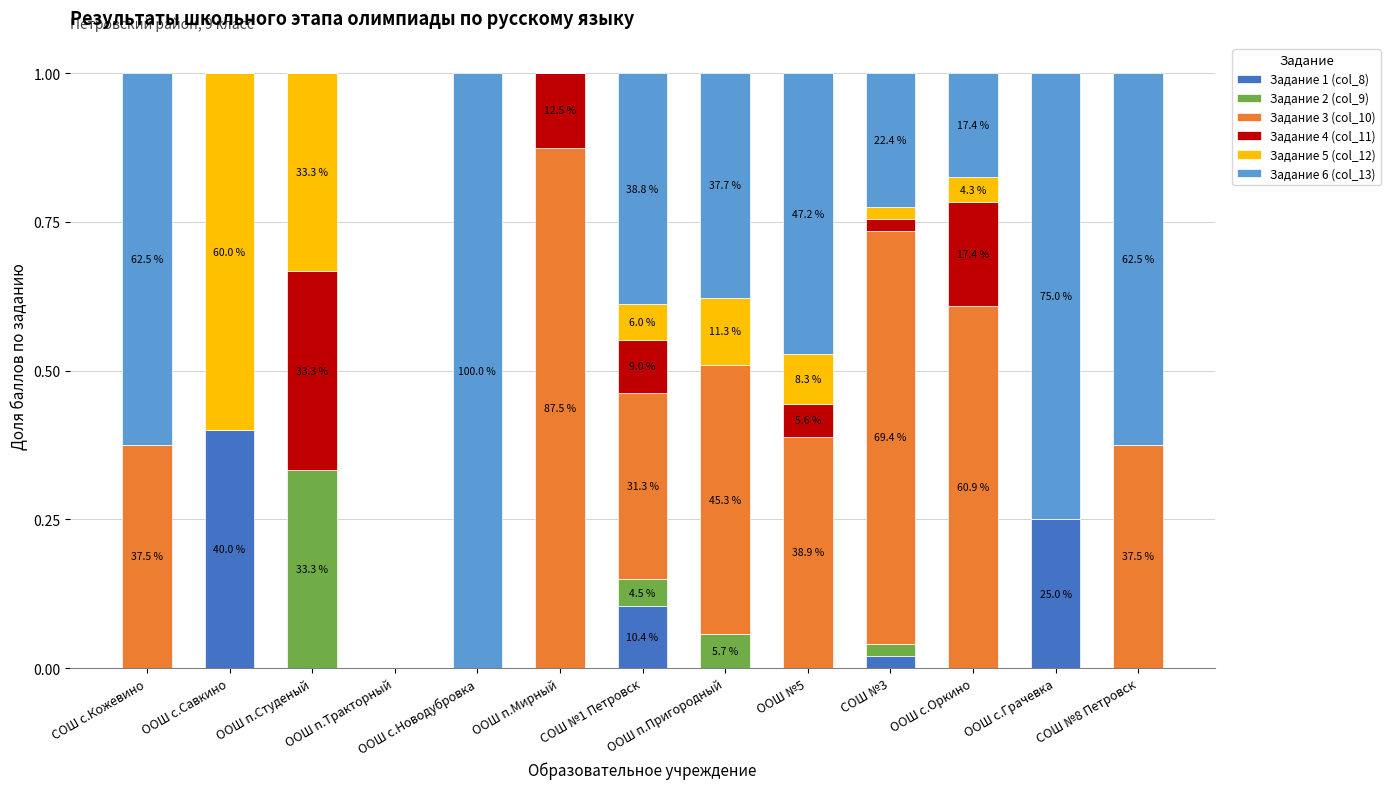

Which category has the highest value in the Задание 1 (col_8) series?

ООШ с.Савкино